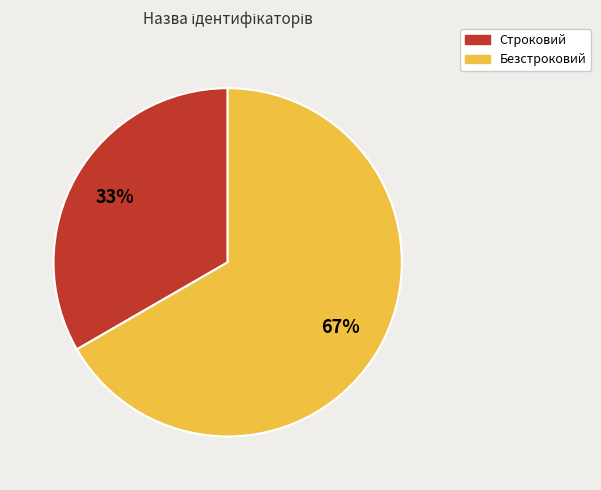

Which category accounts for the majority?

Безстроковий